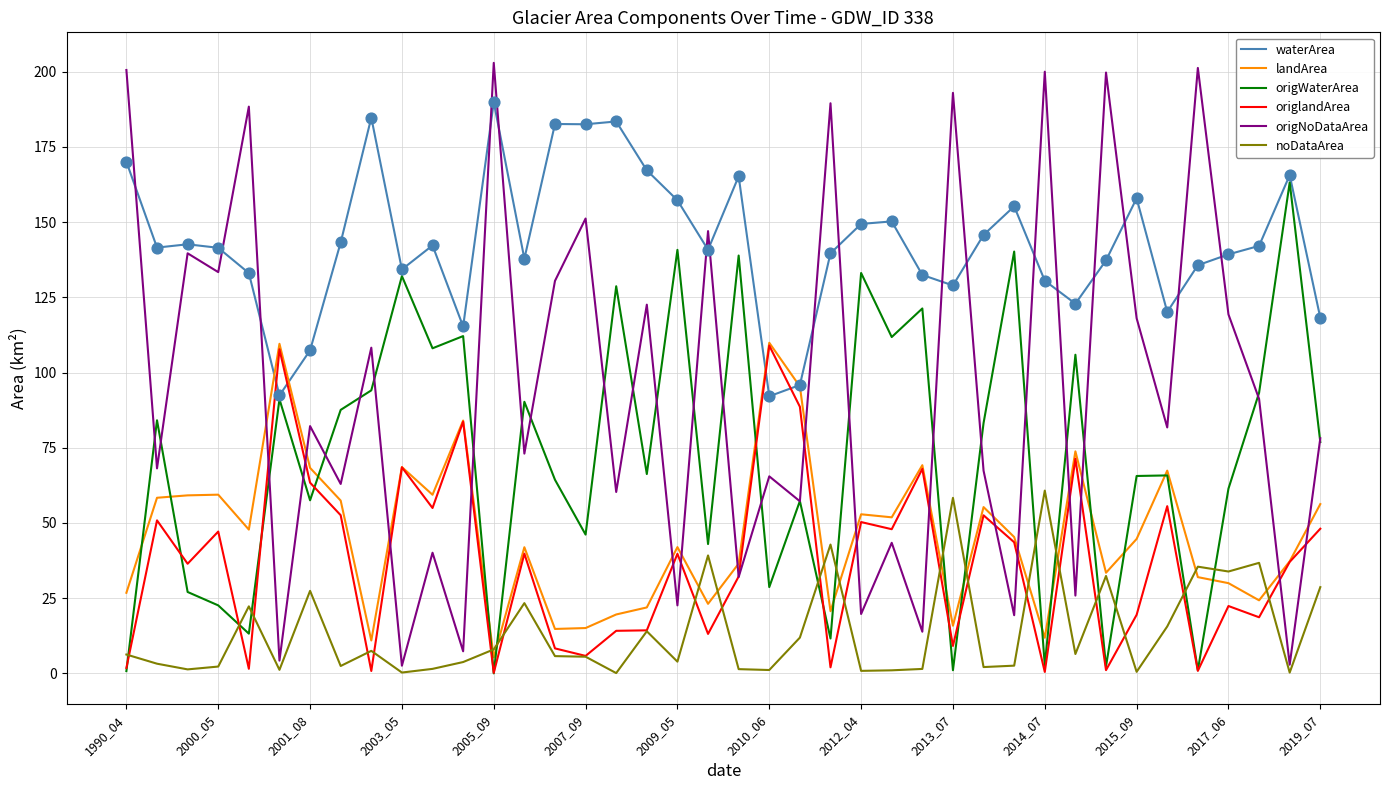

True or false: origWaterArea and noDataArea cross at least once.

True